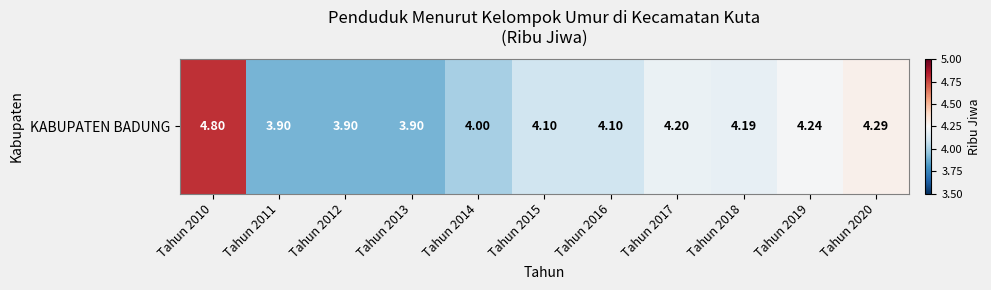

What value does the data have at Tahun 2011?

3.9